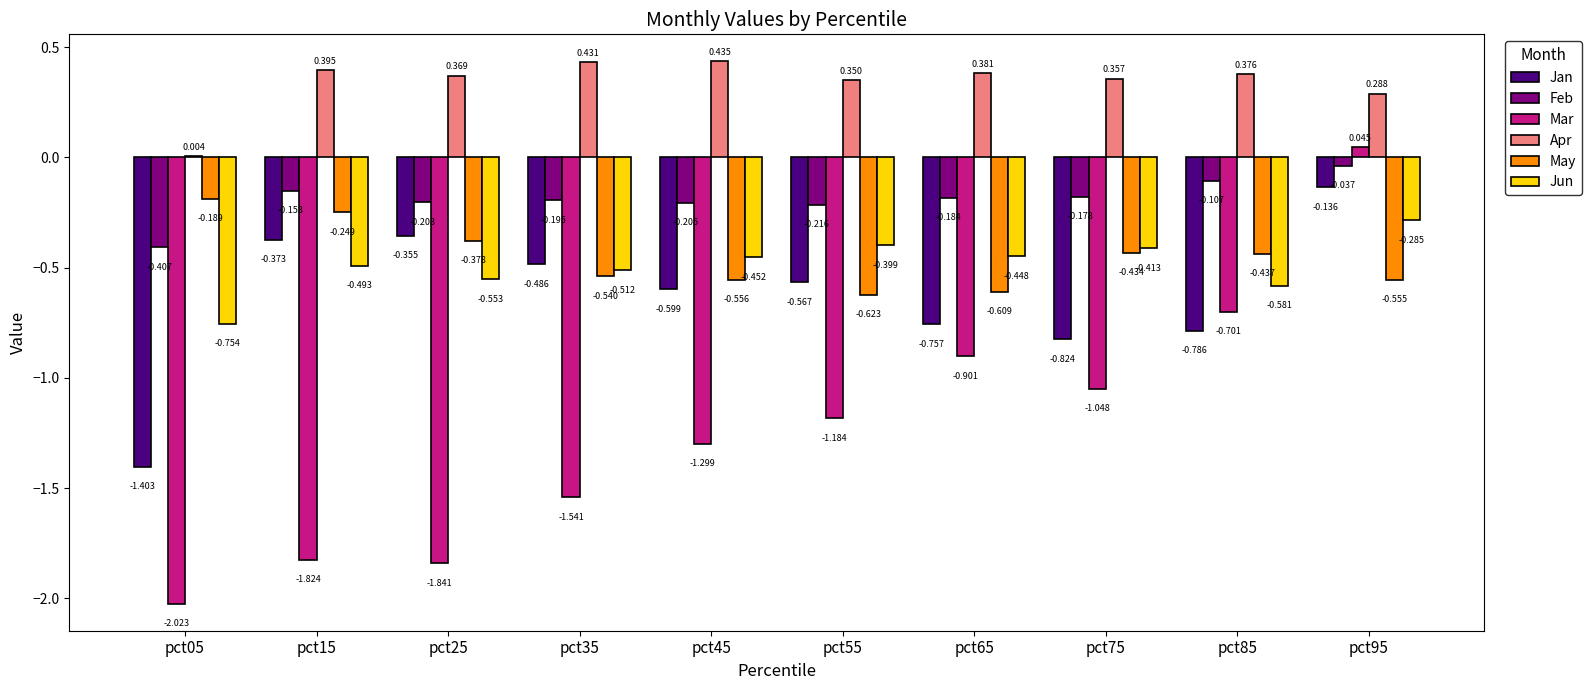

Between pct25 and pct95, which series saw the biggest shift?

Mar